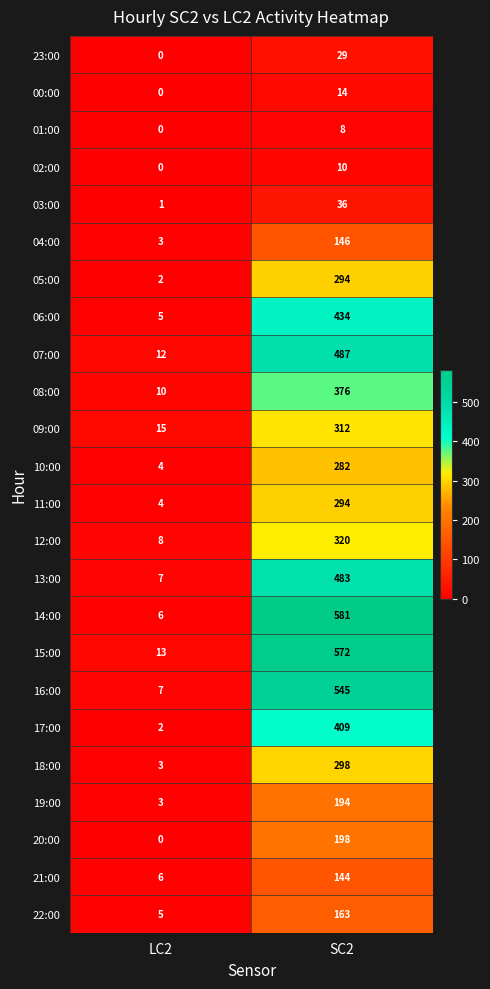

What is the total value across all series at SC2?

6629